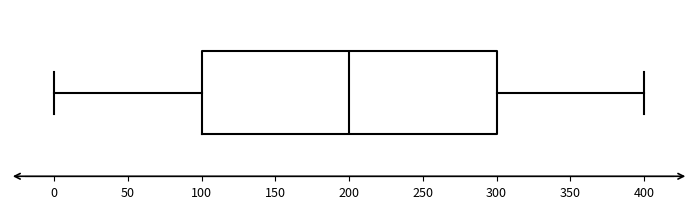

Where does the left whisker of the box end on the x-axis? The values are not printed on the chart, so give them approximately, as read against the axis.

0